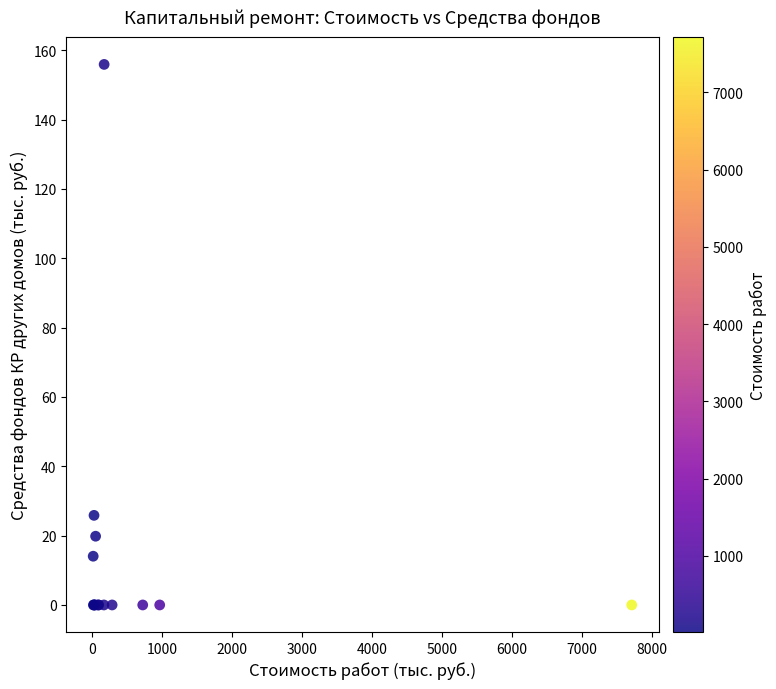

What Y value in the scatter plot is closest to 77?

25.9